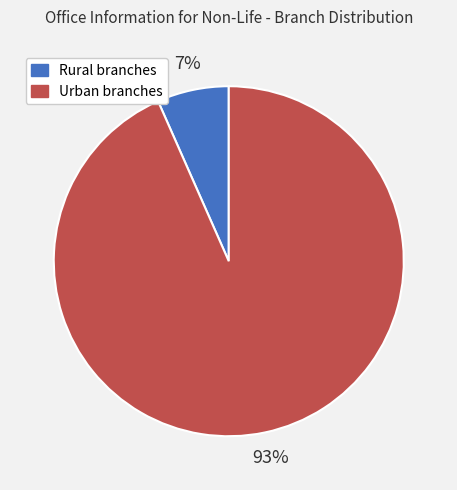

Which has a higher value, Rural branches or Urban branches?

Urban branches